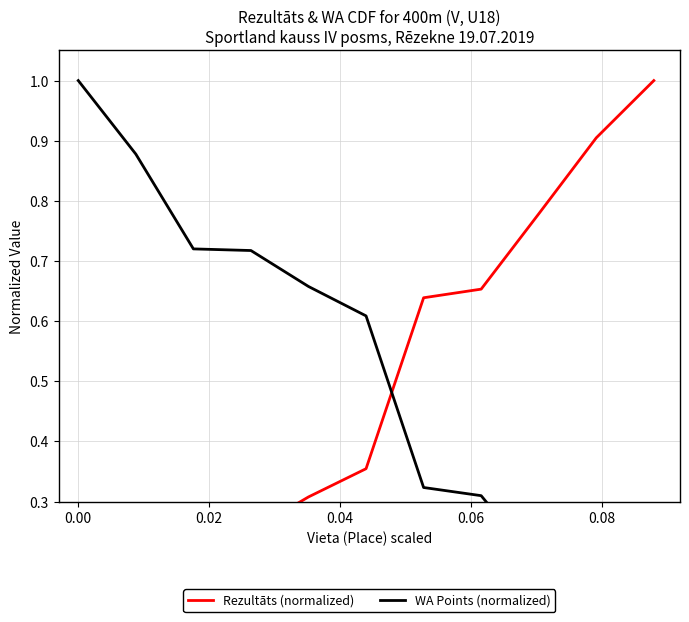

Which series ends up on top after the final intersection of WA Points (normalized) and Rezultāts (normalized)?

Rezultāts (normalized)